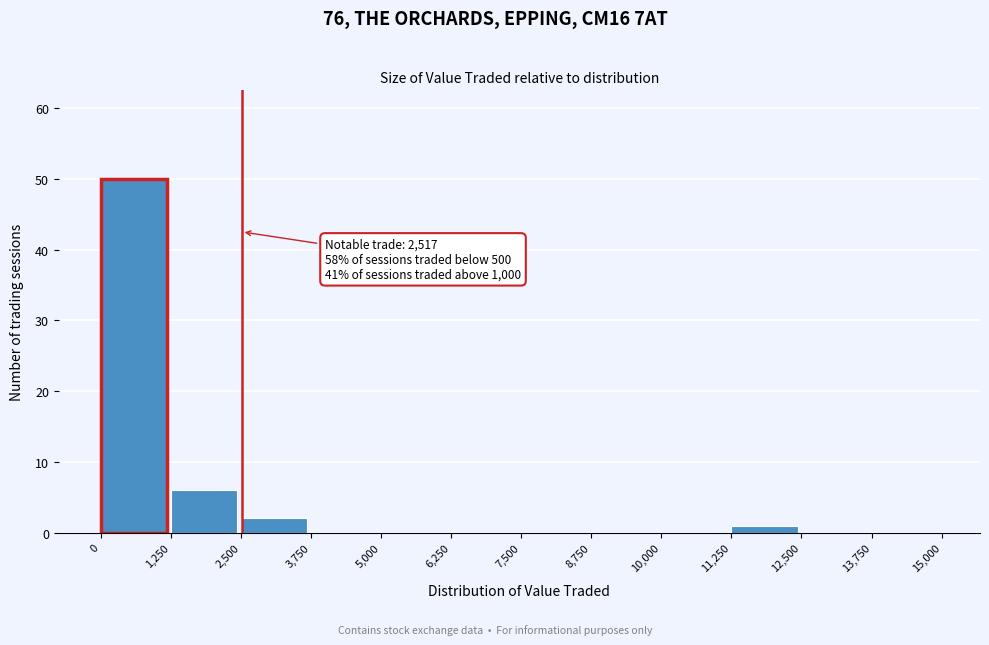

Over which range of the x-axis is the bar tallest?

0 to 1,250